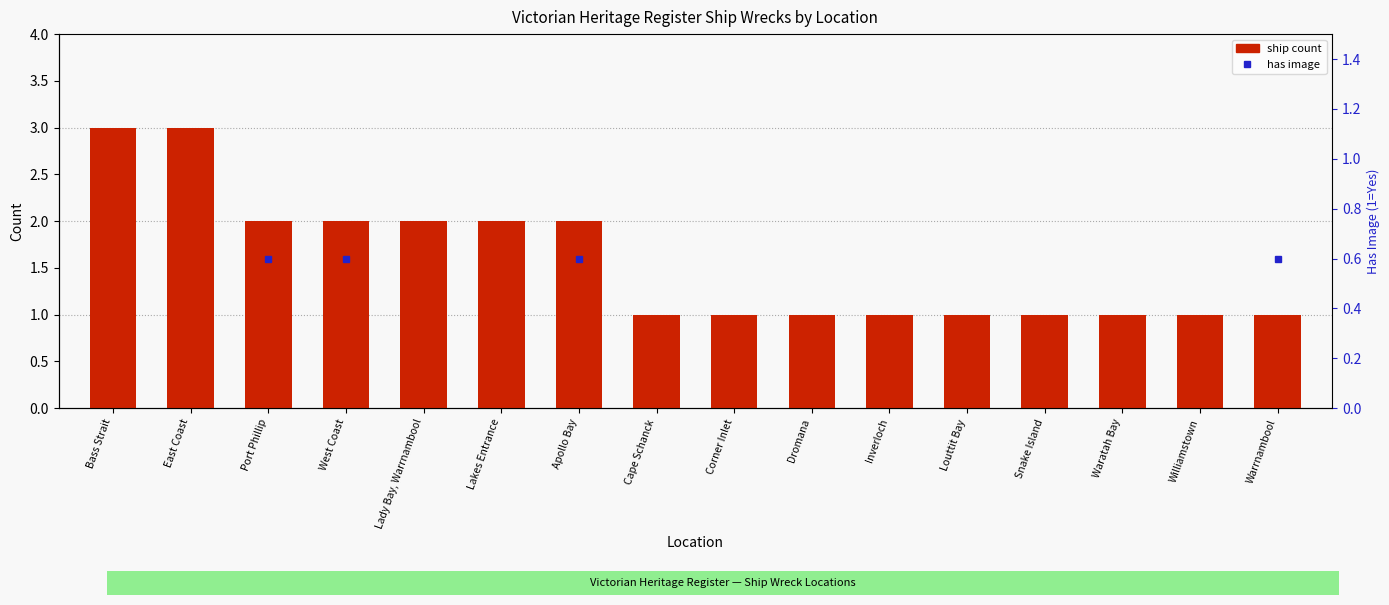

What is the difference between the second highest and minimum values?

2